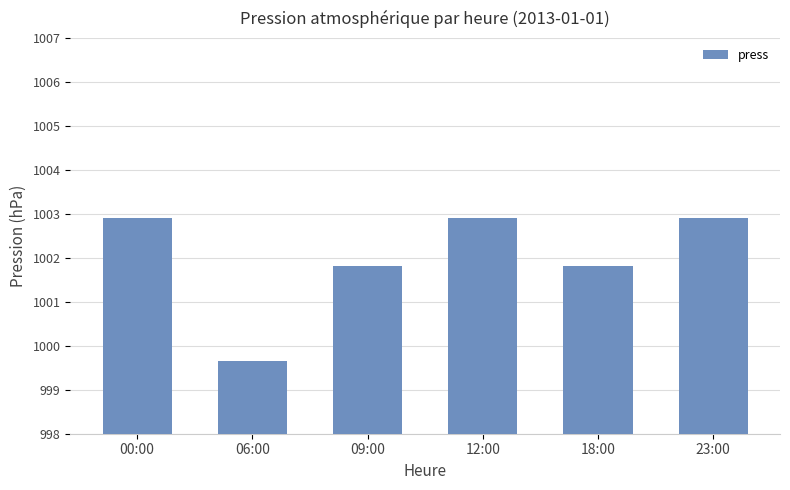

What is the sum of the values at 23:00 and 12:00?

2005.8